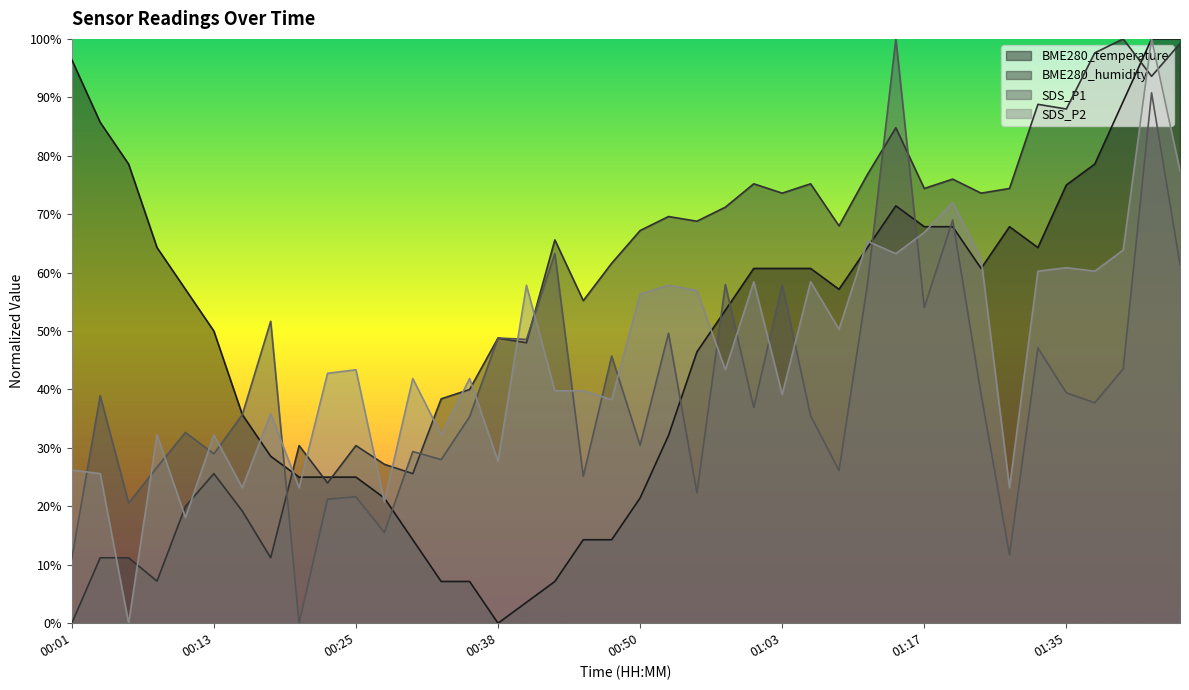

How many times do BME280_humidity and SDS_P1 cross each other?

7